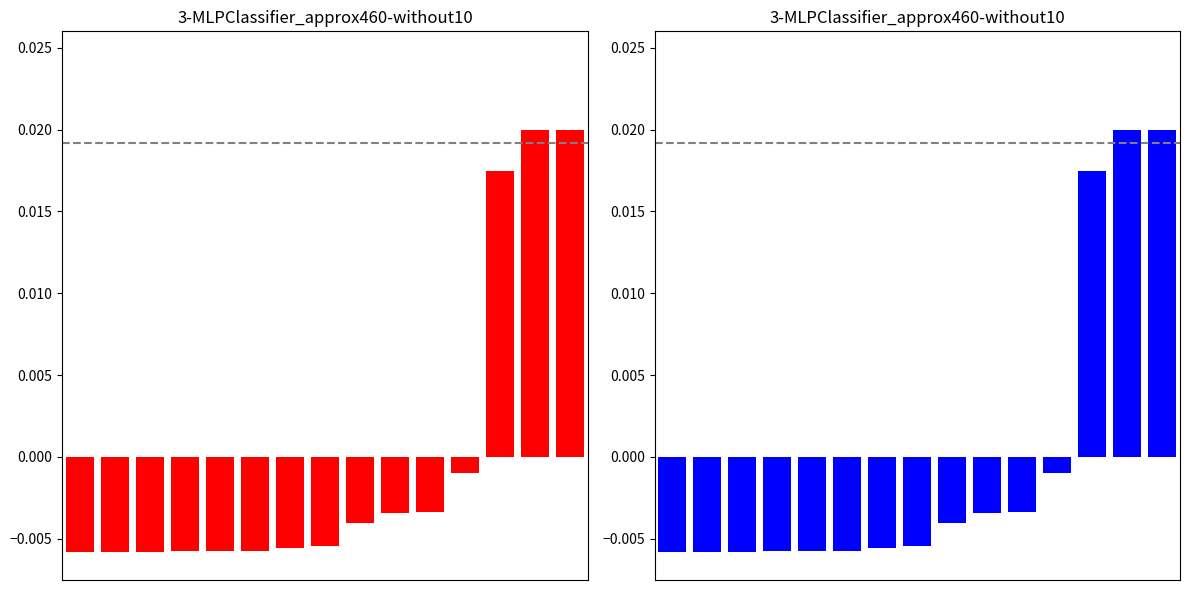

Reading left to right, what are all the values shown in this chart?

Red: 0=-0.0	1=-0.0	2=-0.0	3=-0.0	4=-0.0	5=-0.0	6=-0.0	7=-0.0	8=-0.0	9=-0.0	10=-0.0	11=-0.0	12=0.0	13=0.0	14=0.0
Blue: 0=-0.0	1=-0.0	2=-0.0	3=-0.0	4=-0.0	5=-0.0	6=-0.0	7=-0.0	8=-0.0	9=-0.0	10=-0.0	11=-0.0	12=0.0	13=0.0	14=0.0